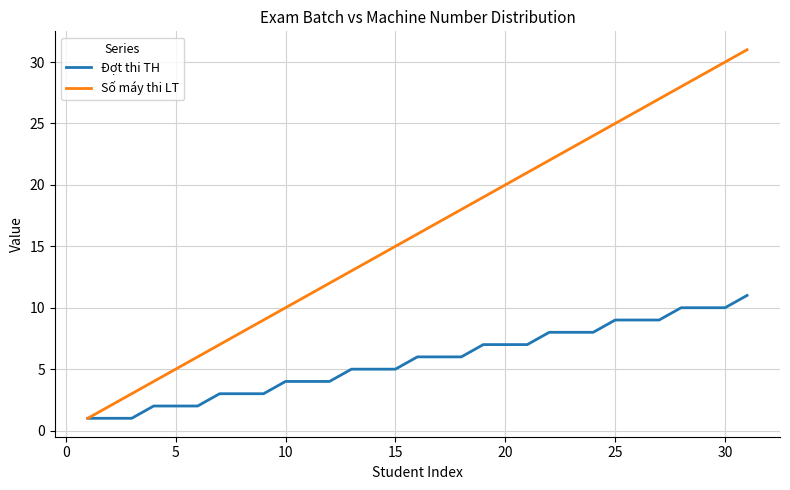

Which series has the largest total across all categories?

Số máy thi LT